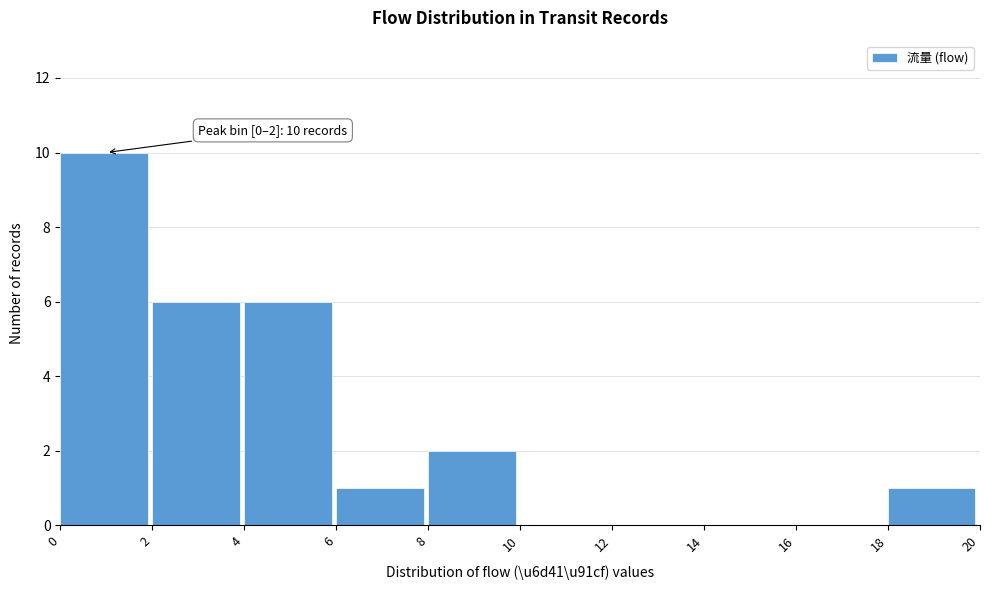

Which range on the x-axis has the tallest bar?

0 to 2